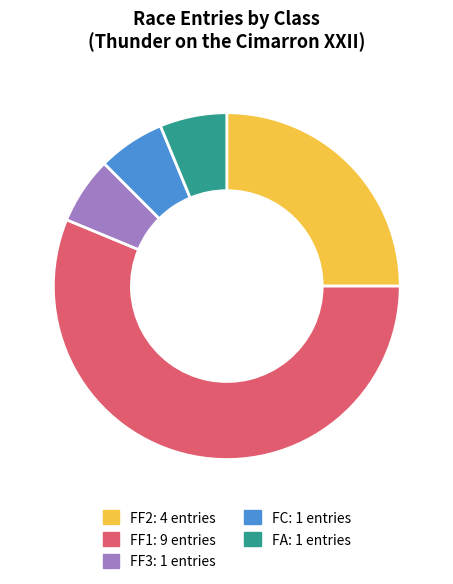

Between FC and FF1, which is larger?

FF1